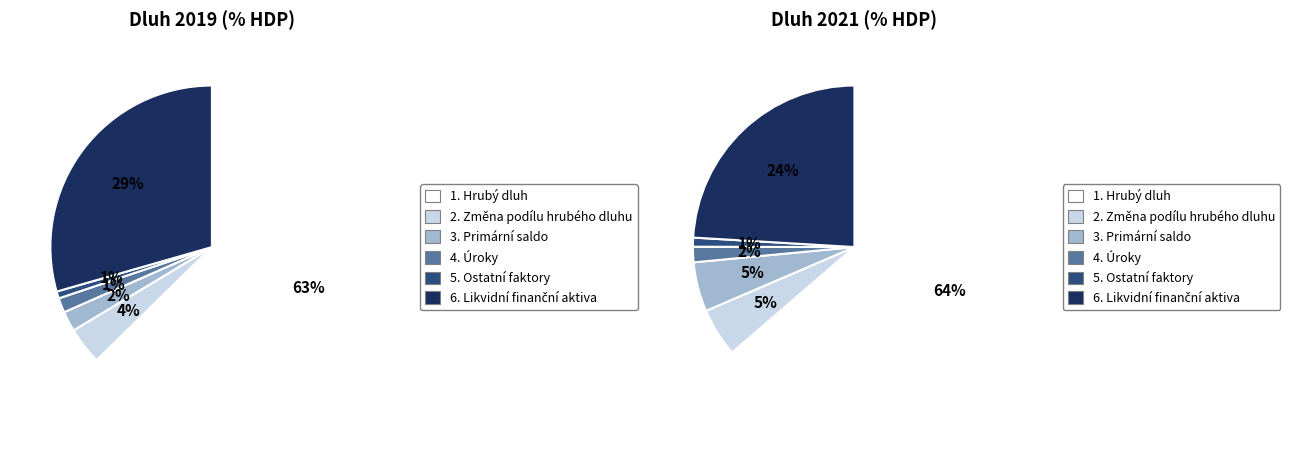

Which series has the largest range (max minus min)?

2021